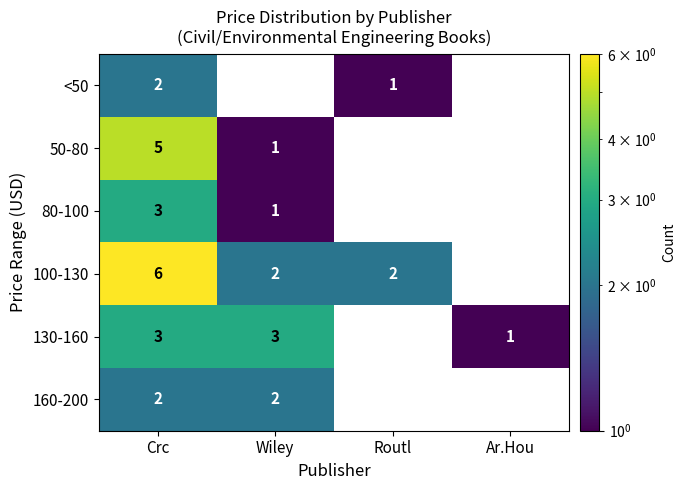

Is it true that <50 equals 3 at Crc?

False